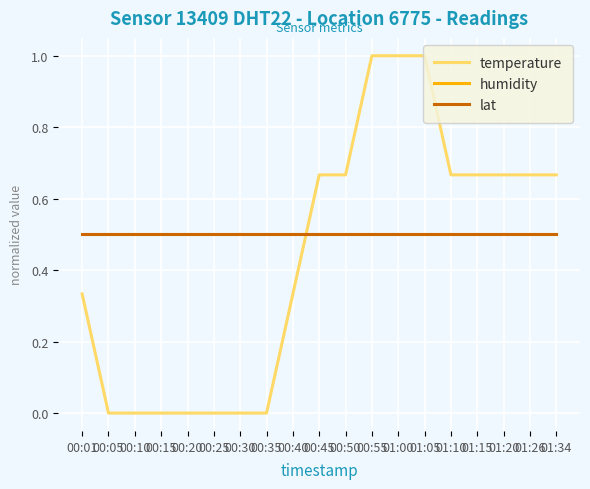

Is it true that humidity equals 0.5 at 00:30?

True